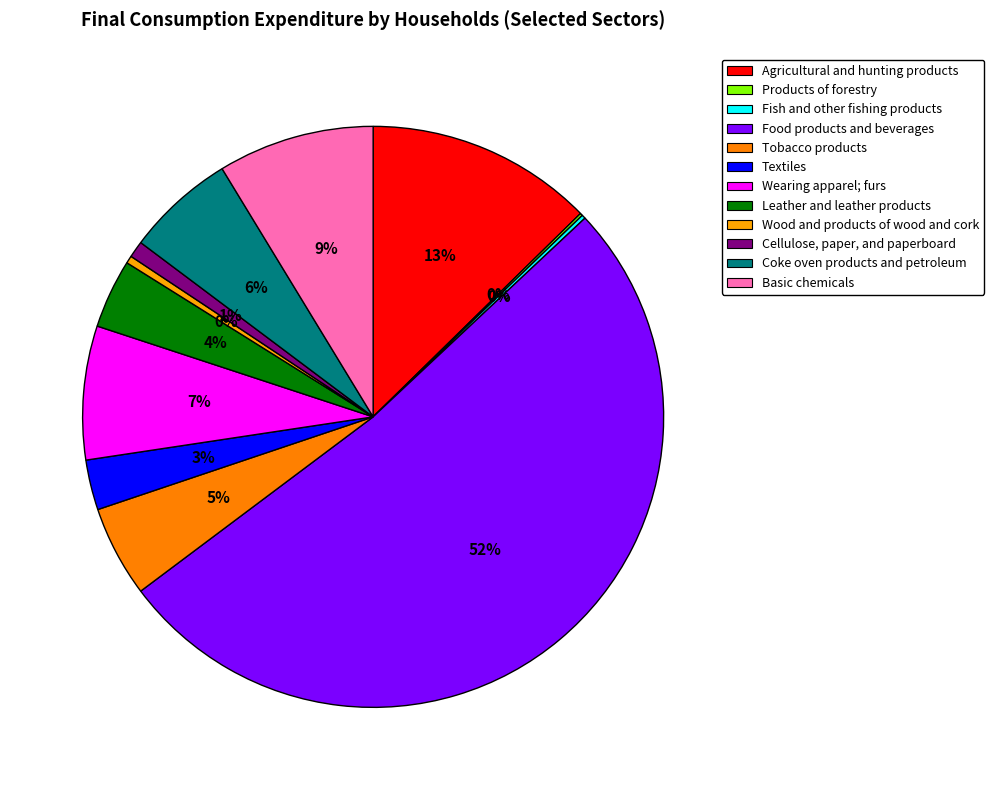

Combined, what portion of the pie is Fish and other fishing products and Textiles?

3.0%